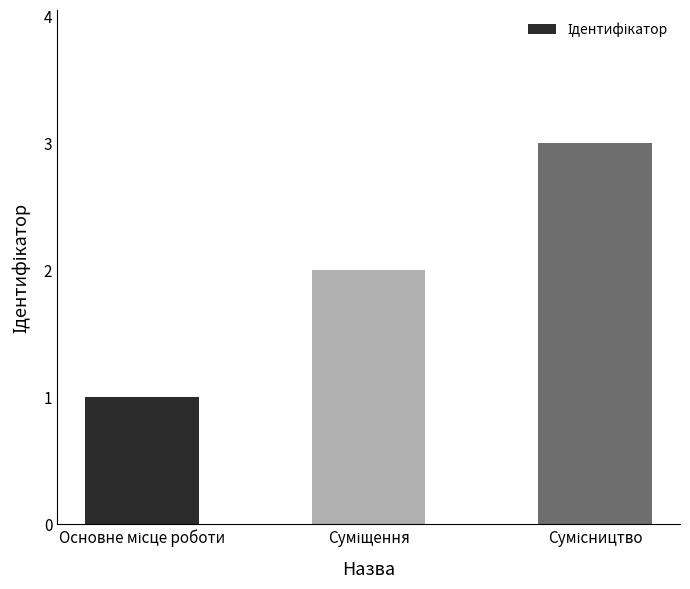

What is the greatest value displayed?

3